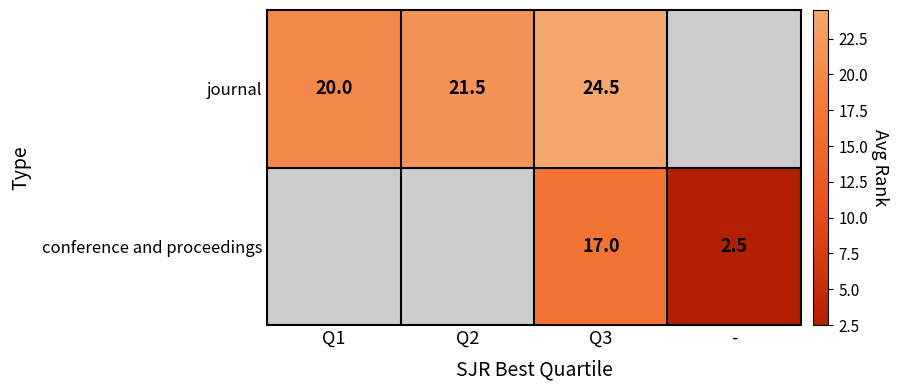

What is the difference between the highest and lowest values at Q3?

7.5